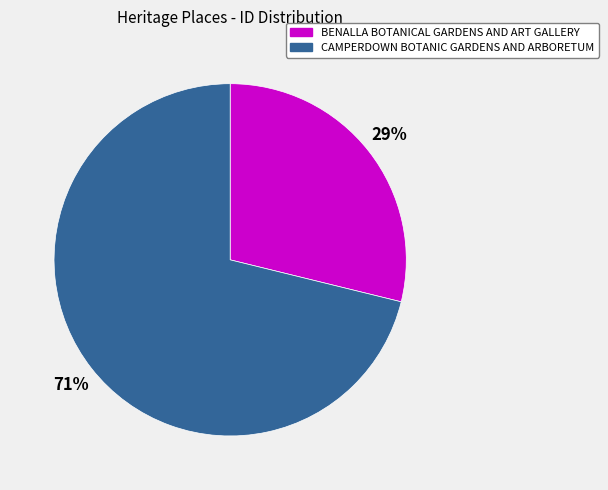

Which category accounts for the majority?

CAMPERDOWN BOTANIC GARDENS AND ARBORETUM